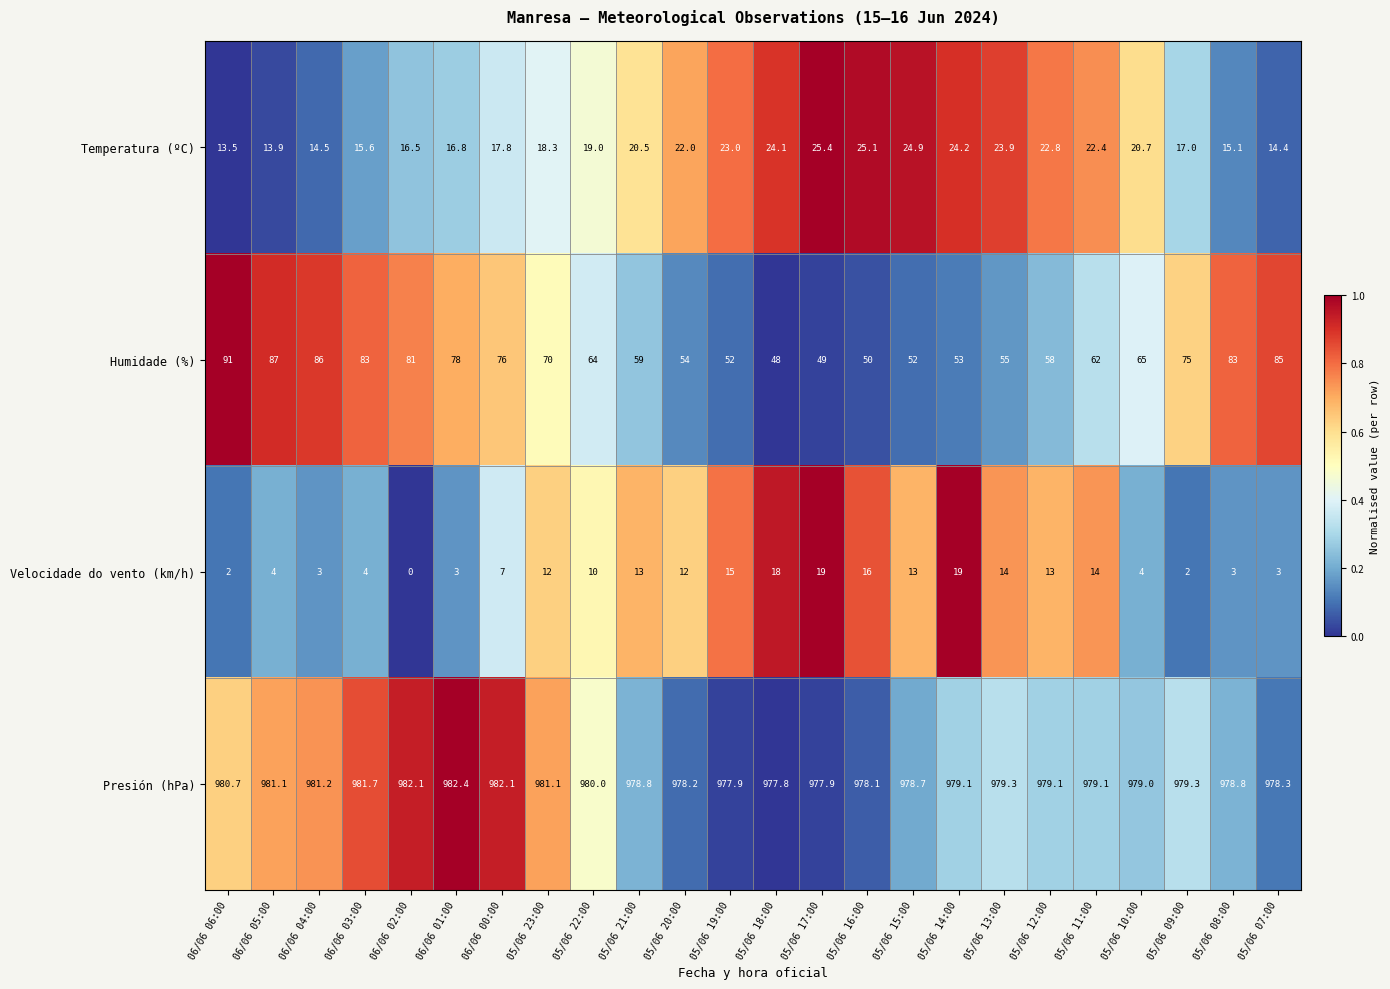

What is the highest value of the Velocidade do vento (km/h) series?

19.0